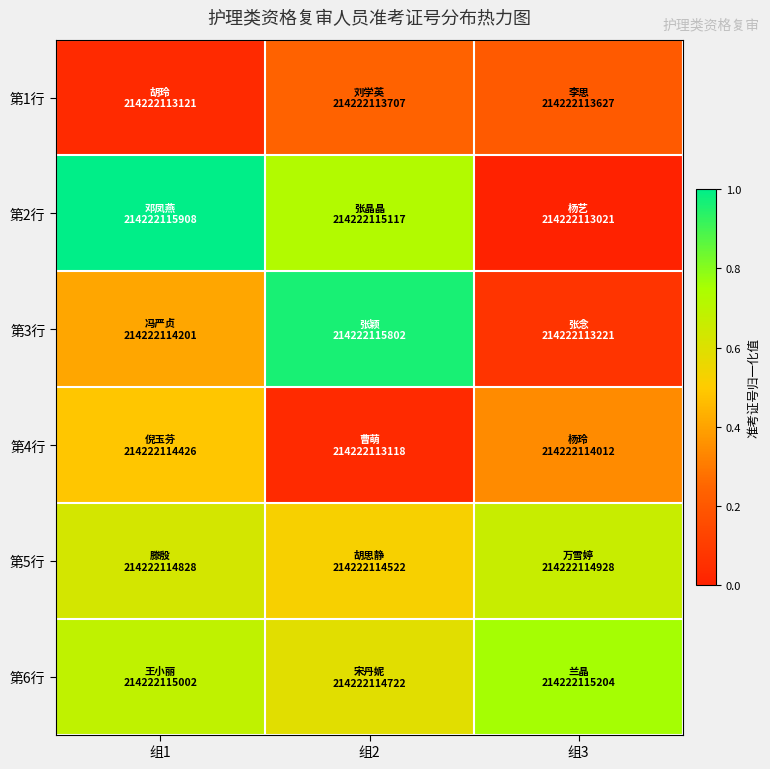

Between 组2 and 组3, which is larger?

组2